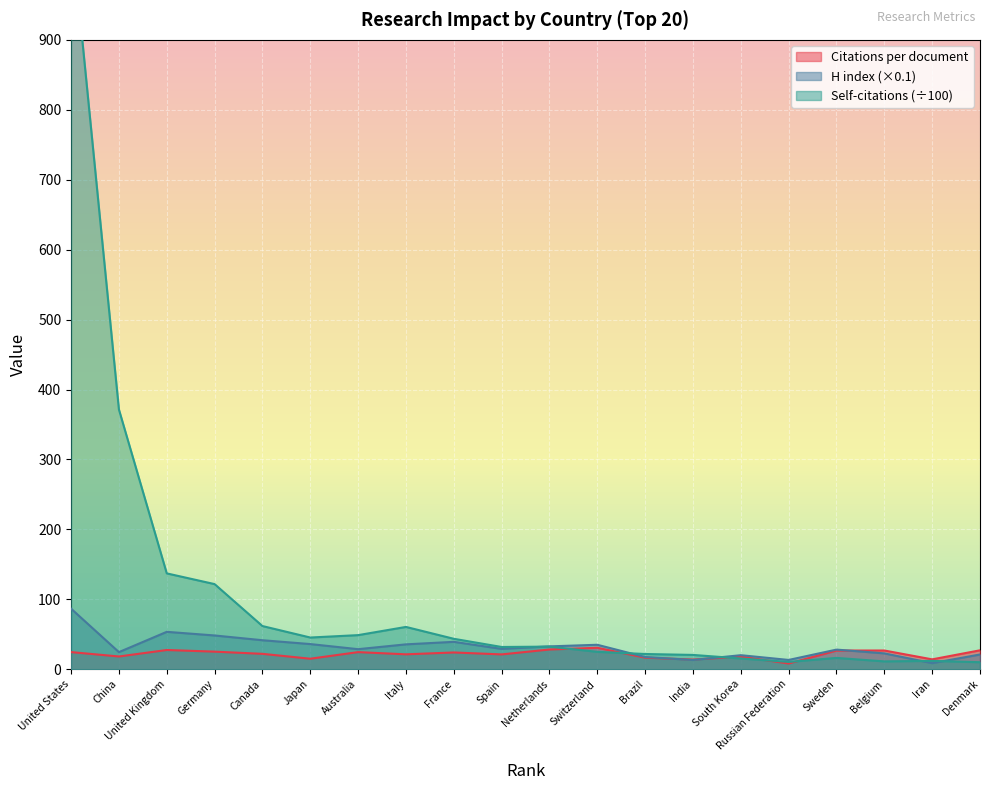

In Citations per document, how many points are lower than both neighbors (excluding endpoints)?

7